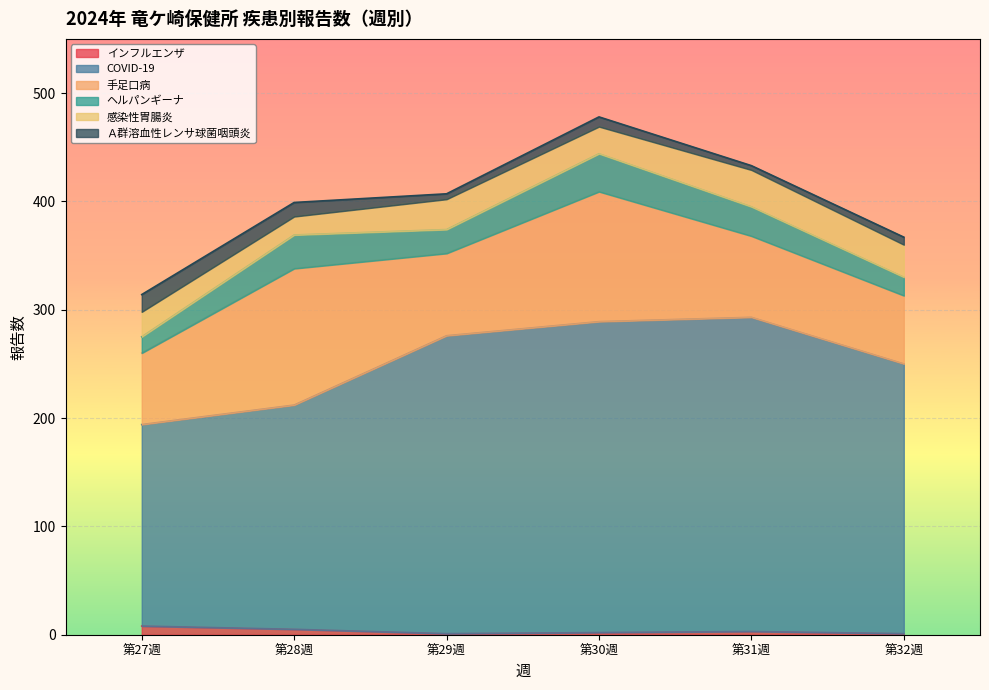

The value of インフルエンザ at 32 is 1. True or false?

False